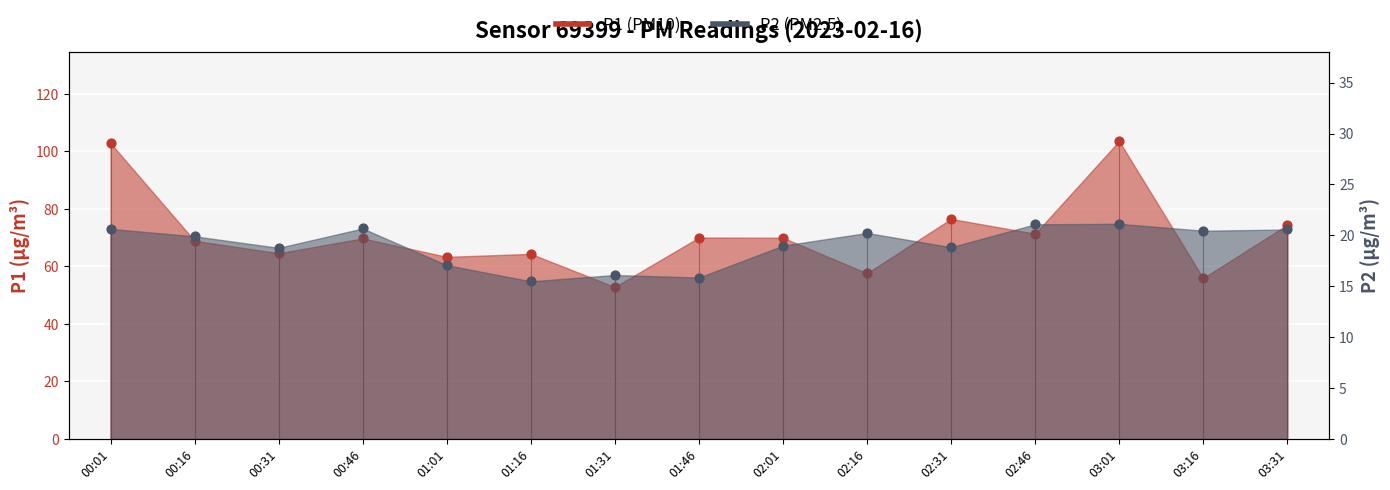

At which category is the sum across all series the highest?

03:01